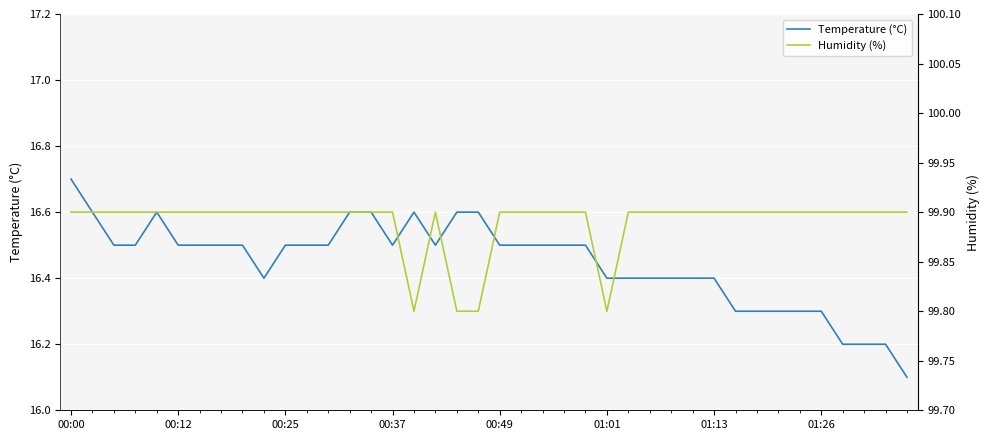

How many categories are shown in the chart?

40